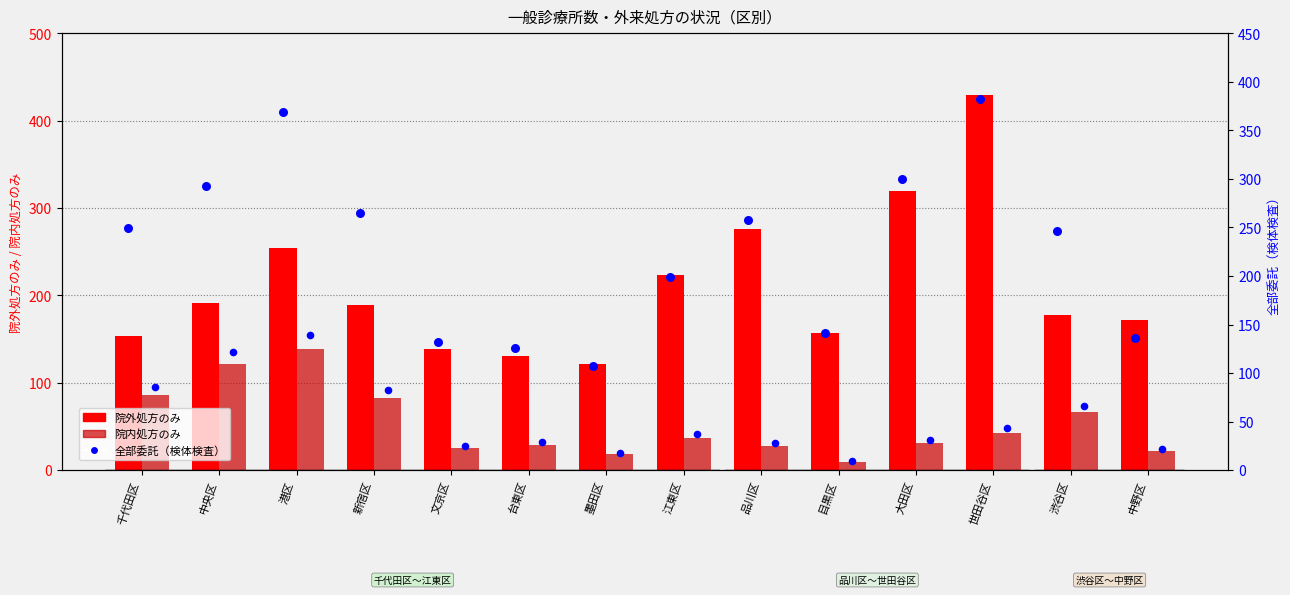

Is the value of 院外処方のみ at 品川区 greater than the value of 全部委託（検体検査） at 新宿区?

Yes